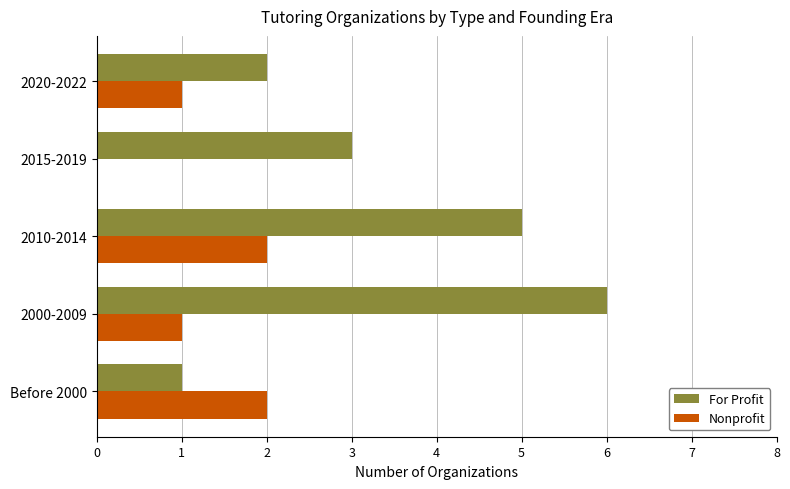

Count the For Profit values in the range 2 to 5.

3